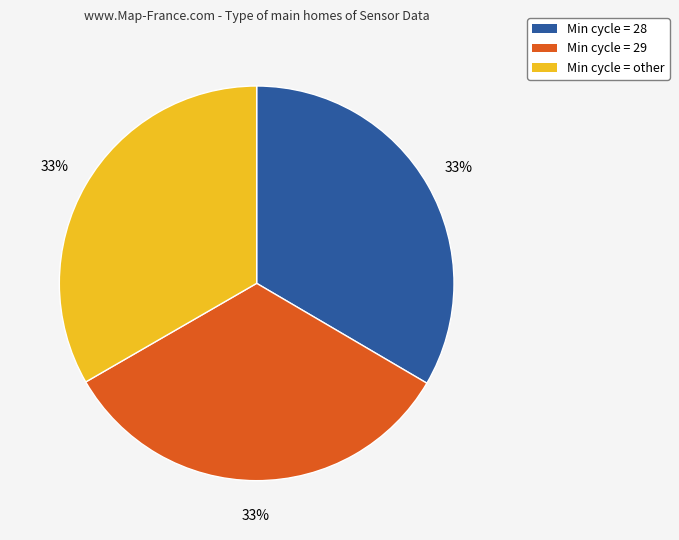

To the nearest percent, what is the average slice percentage?

33%